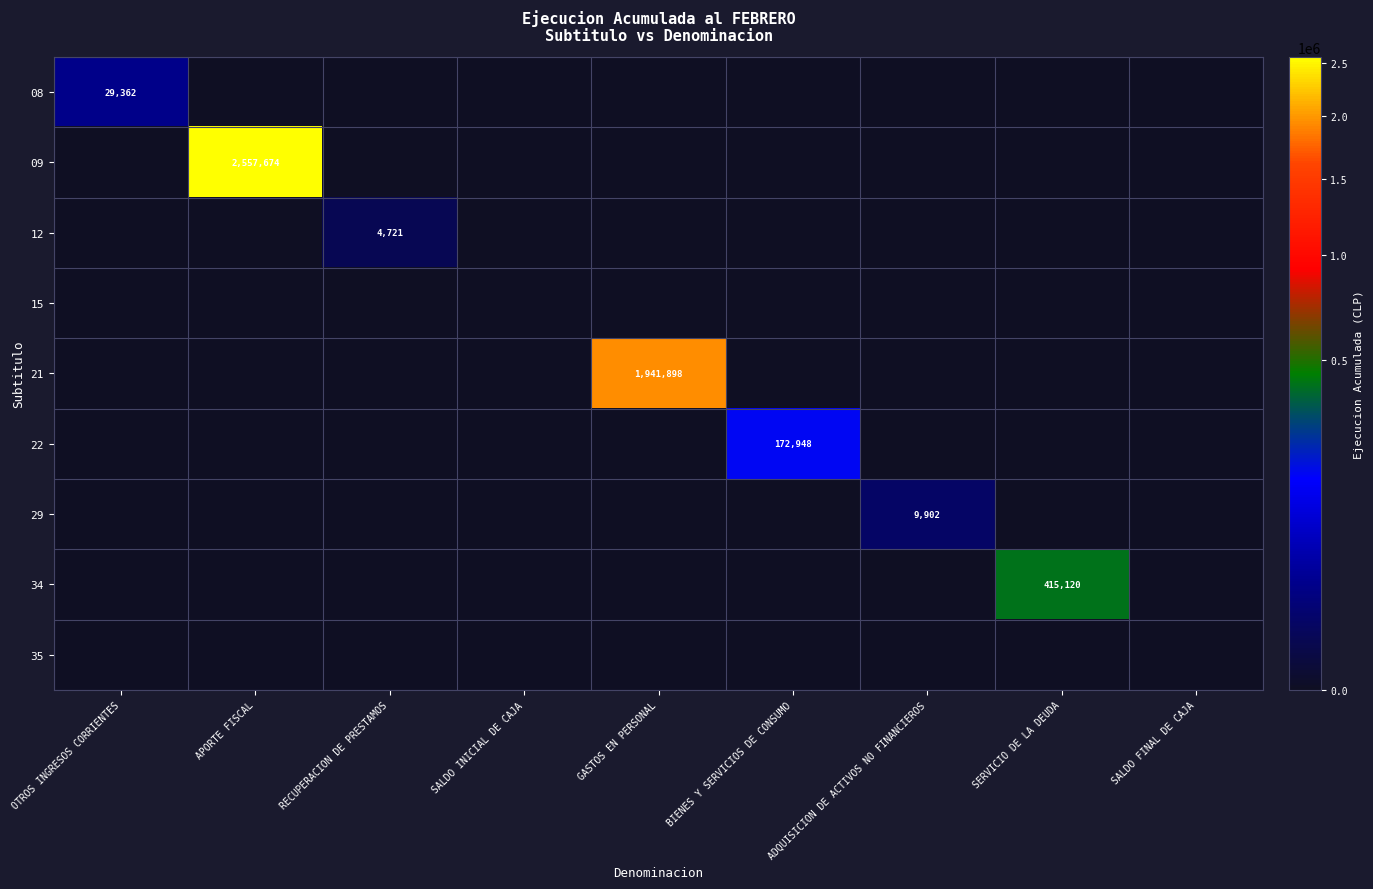

List the labels in order of 15 value, largest first.

OTROS INGRESOS CORRIENTES, APORTE FISCAL, RECUPERACION DE PRESTAMOS, SALDO INICIAL DE CAJA, GASTOS EN PERSONAL, BIENES Y SERVICIOS DE CONSUMO, ADQUISICION DE ACTIVOS NO FINANCIEROS, SERVICIO DE LA DEUDA, SALDO FINAL DE CAJA